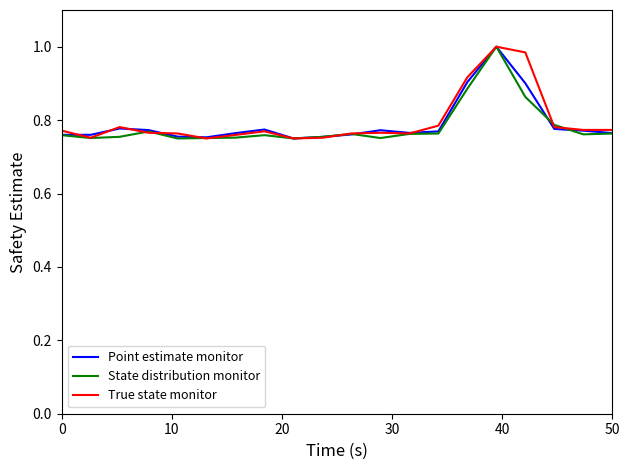

True or false: Point estimate monitor has more than 2 interior local peaks.

True